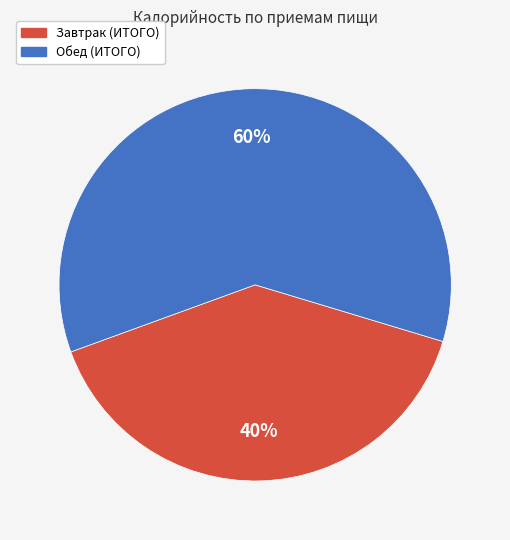

Is Обед (ИТОГО) the majority of the pie?

Yes